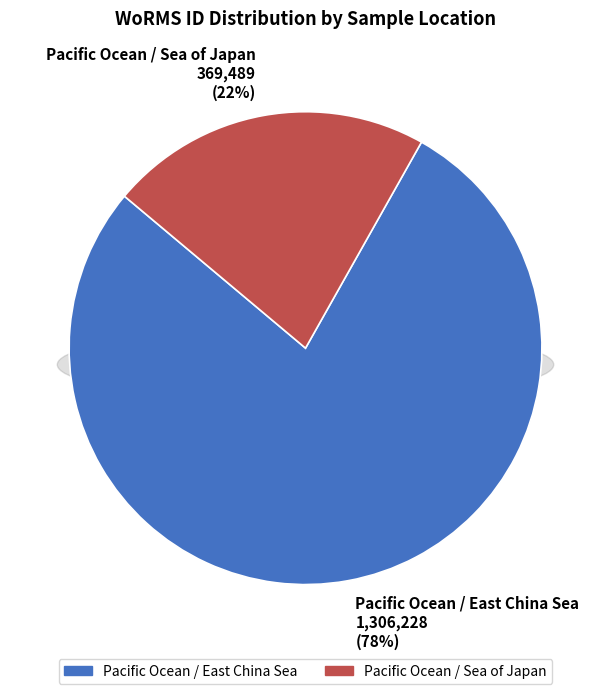

Rank the categories by value from lowest to highest.

Pacific Ocean / Sea of Japan, Pacific Ocean / East China Sea